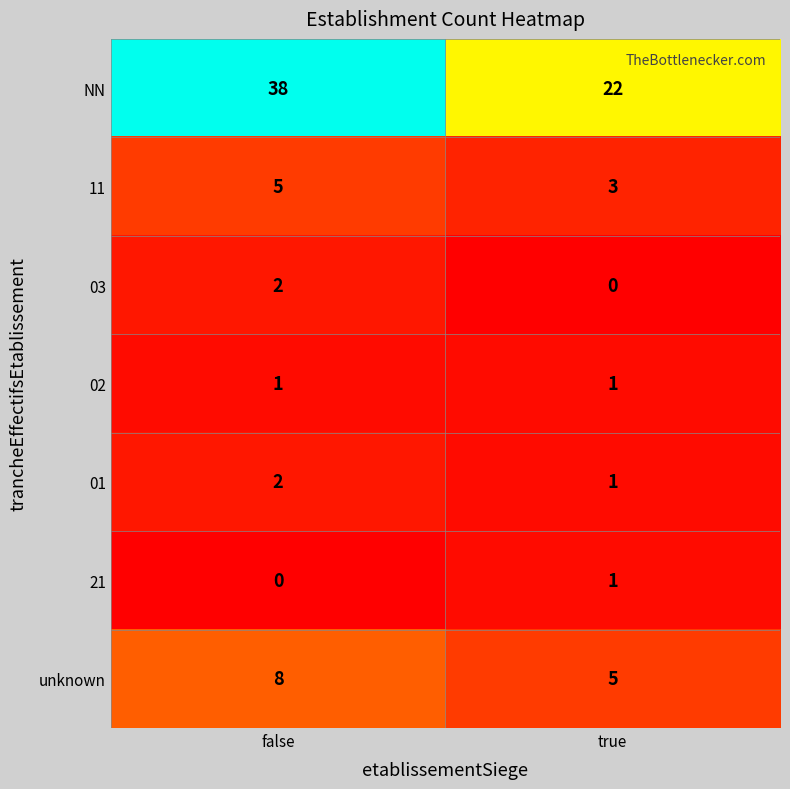

List the labels in order of 01 value, largest first.

false, true